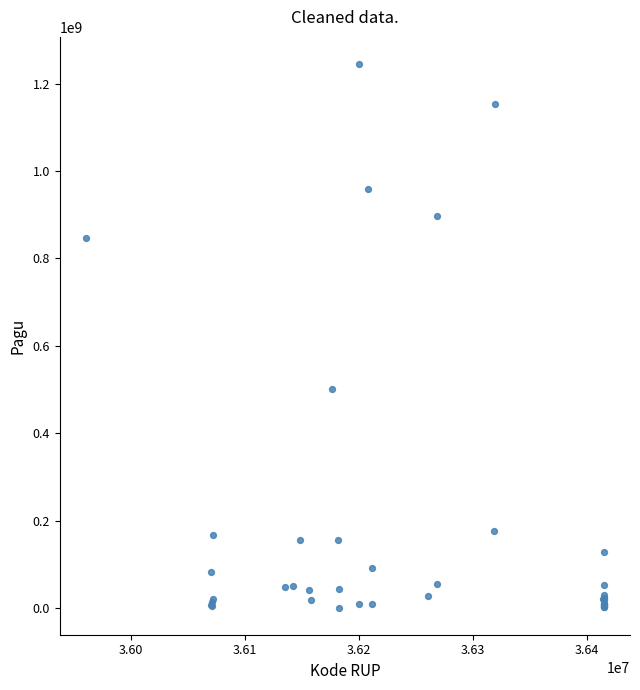

What Y value in the scatter plot is closest to 622840000?

499932000